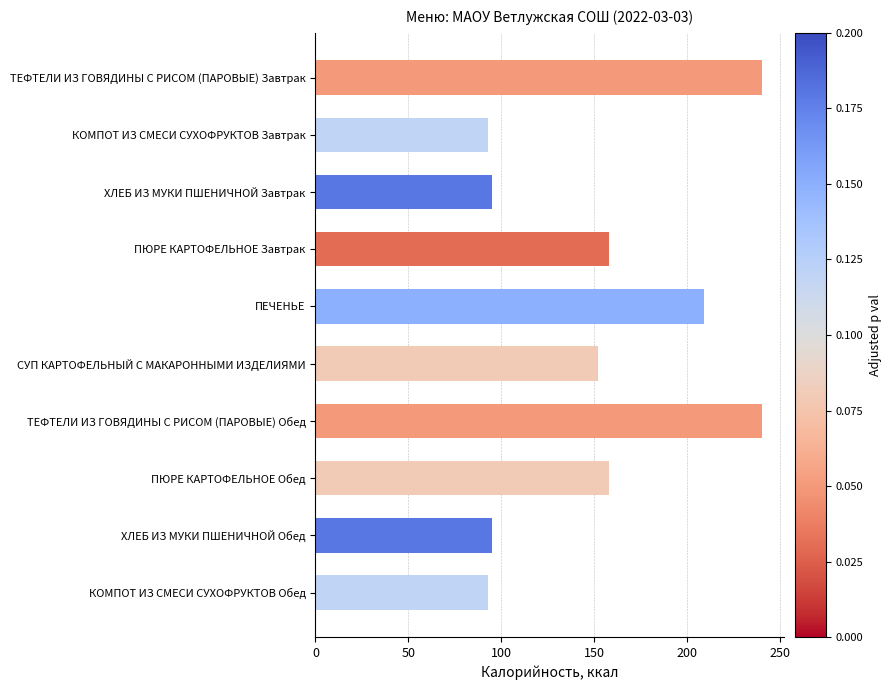

What is the maximum value shown in the chart?

240